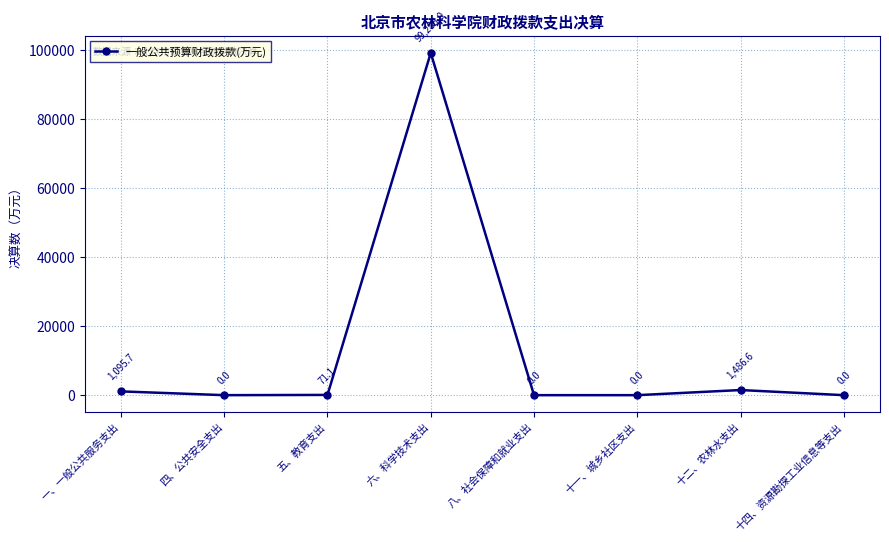

Reading left to right, extract all data points from this chart.

一、一般公共服务支出=1095.7	四、公共安全支出=0.0	五、教育支出=71.1	六、科学技术支出=99285.0	八、社会保障和就业支出=0.0	十一、城乡社区支出=0.0	十二、农林水支出=1486.6	十四、资源勘探工业信息等支出=0.0